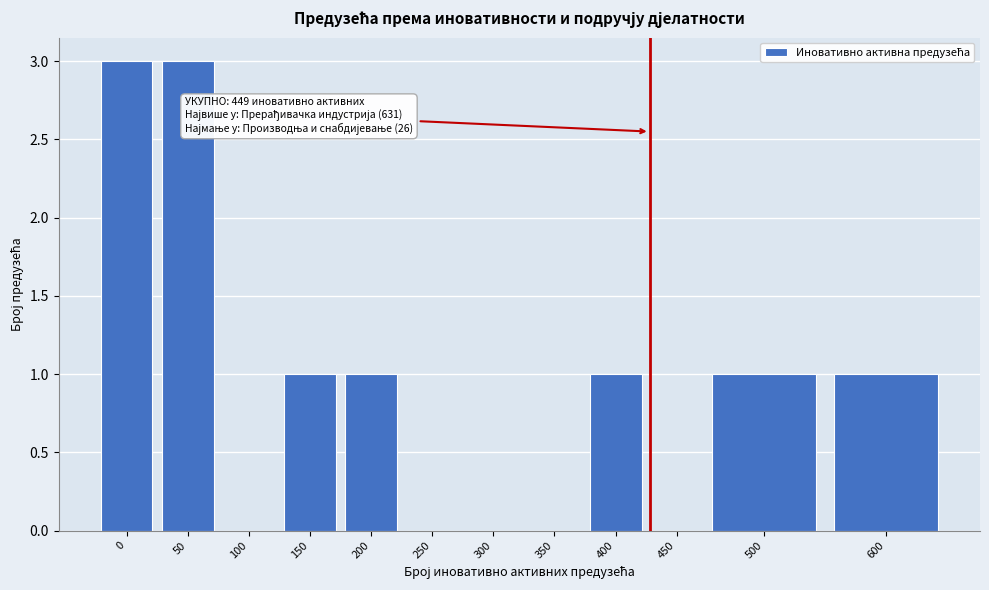

Reading left to right, list all the values displayed in this chart.

0=3	50=3	100=0	150=1	200=1	250=0	300=0	350=0	400=1	450=0	500=1	600=1